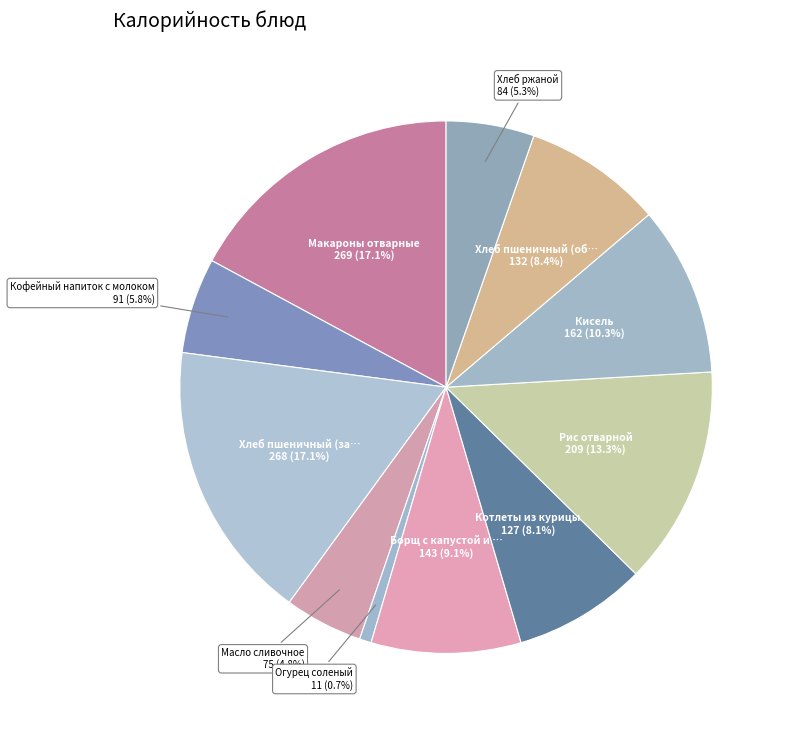

How many slices are in this pie chart?

11